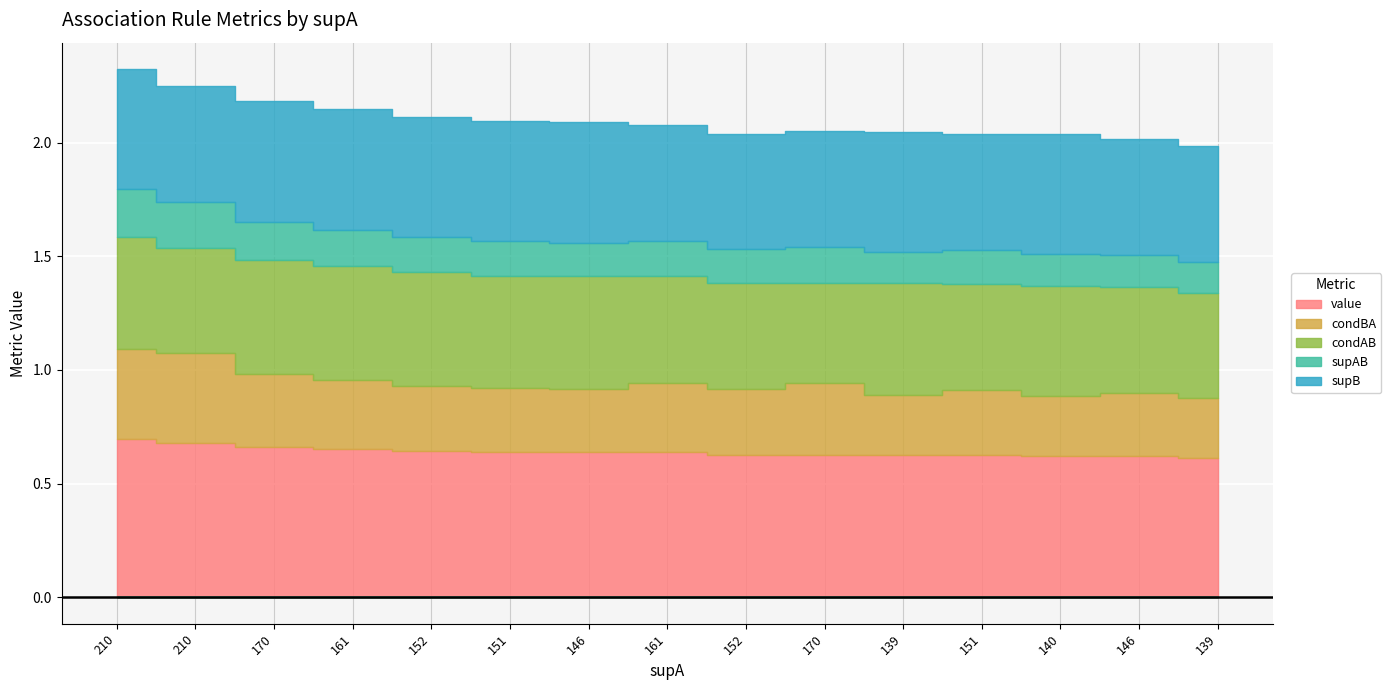

True or false: condAB has more than 2 interior local peaks.

True